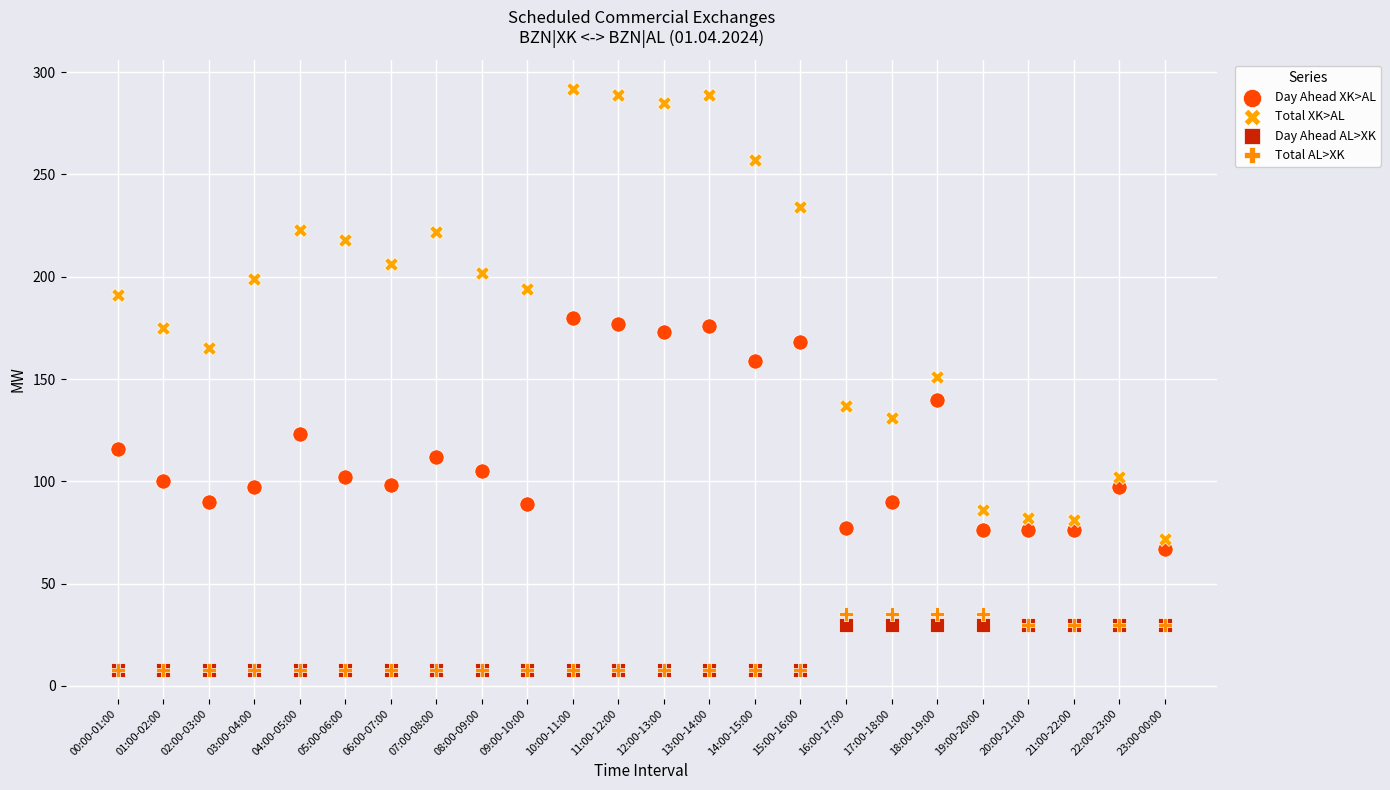

What are all the series names shown in the legend?

Day Ahead XK>AL, Total XK>AL, Day Ahead AL>XK, Total AL>XK